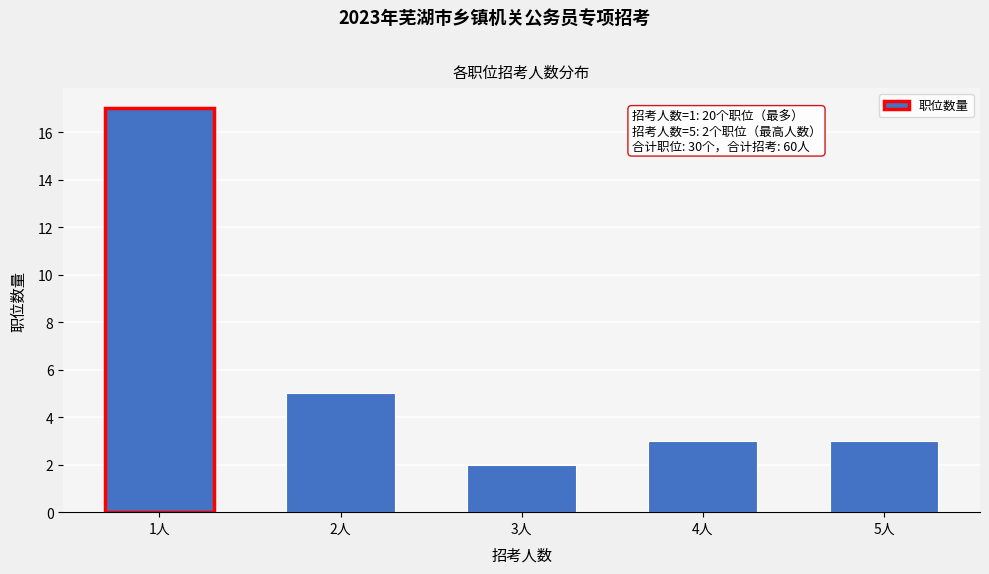

Reading right to left, list all the values displayed in this chart.

3	3	2	5	17